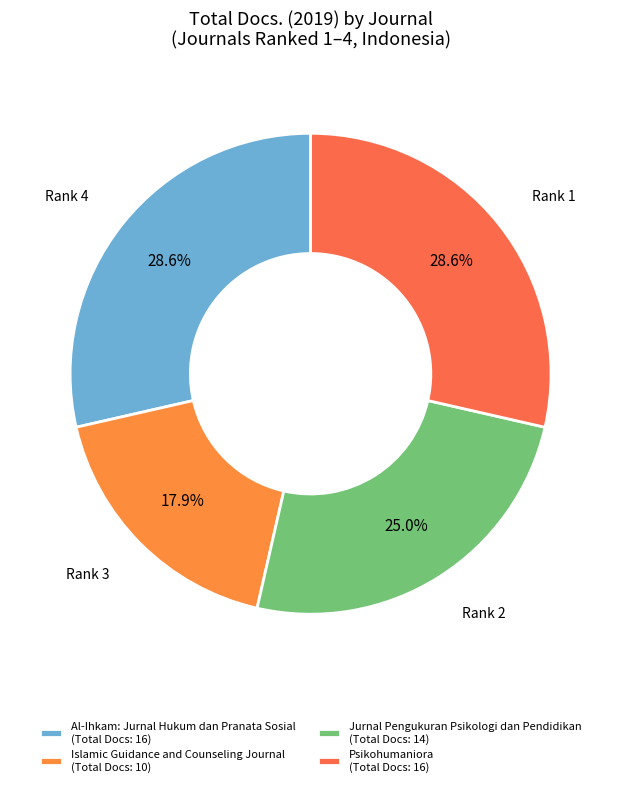

Which category has the smallest portion of the pie?

Rank 3